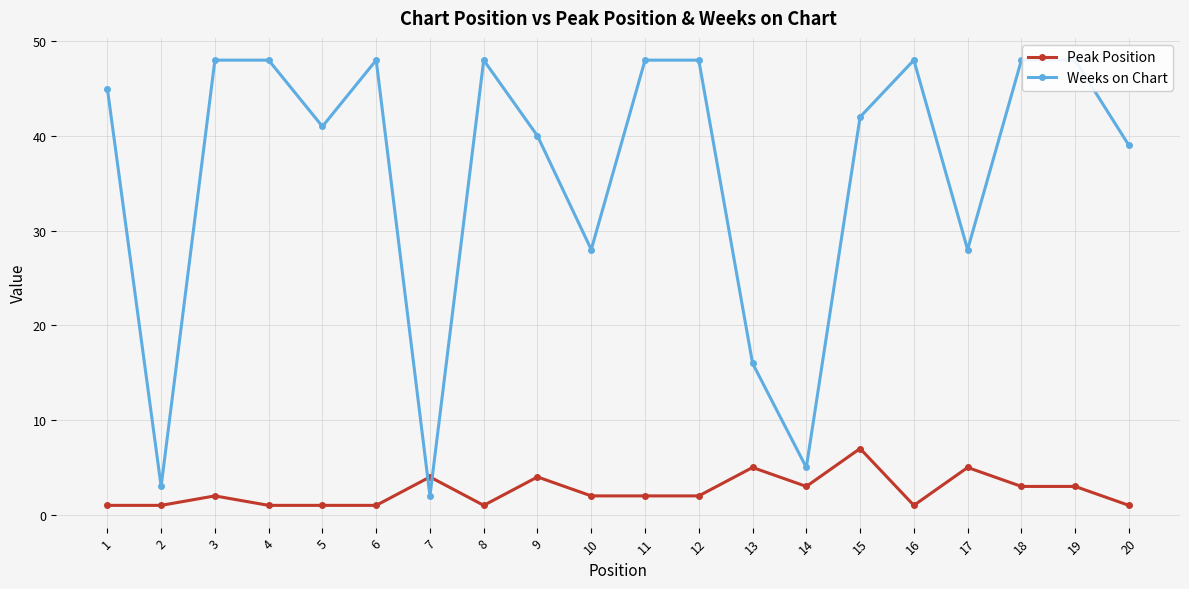

At which label does Peak Position reach its minimum?

1